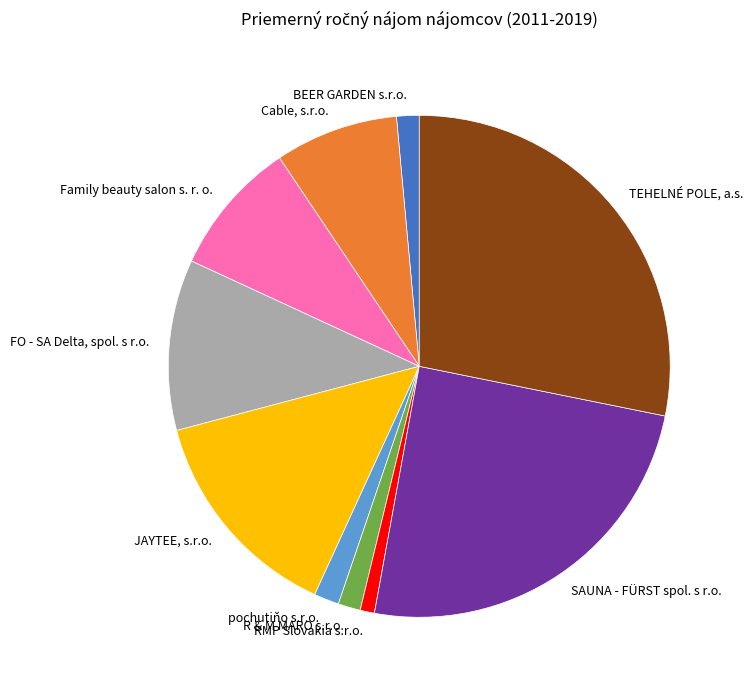

Which category has the biggest portion of the pie?

TEHELNÉ POLE, a.s.